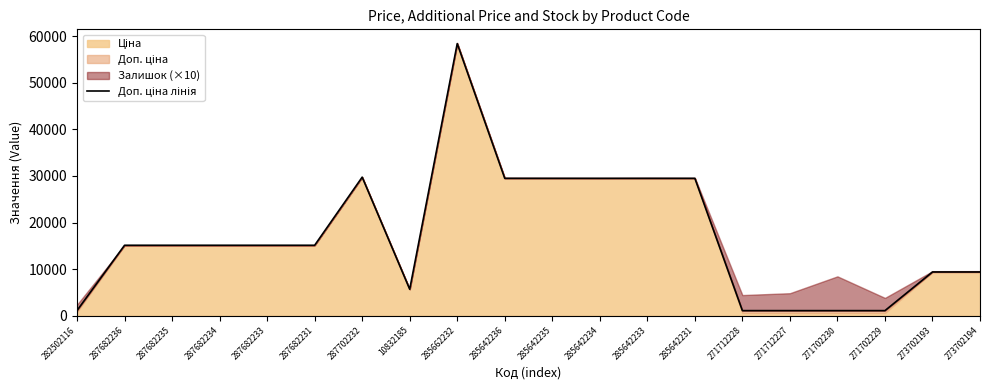

What is the maximum value shown in the chart?

58426.5